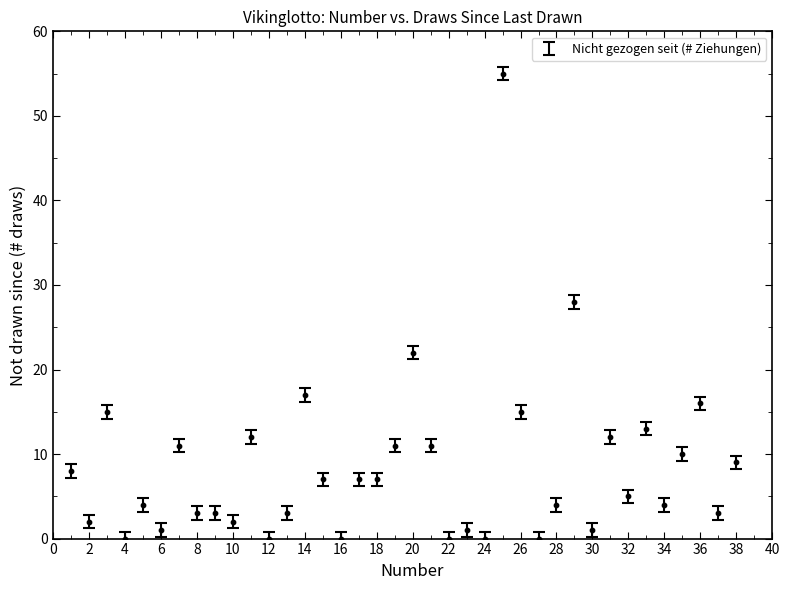

What Y value in the scatter plot is closest to 27?

28